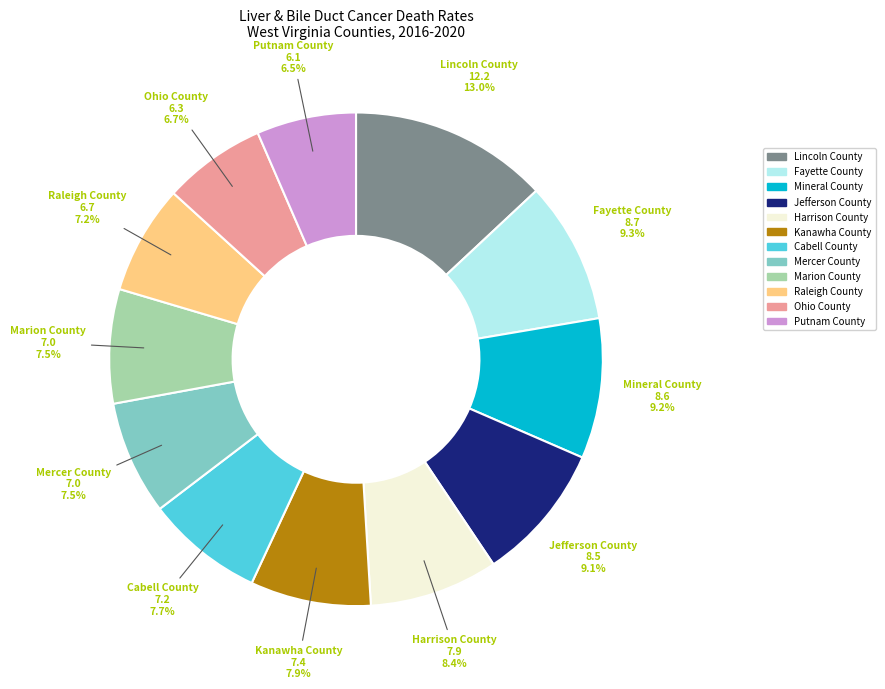

How many segments does this pie chart have?

12